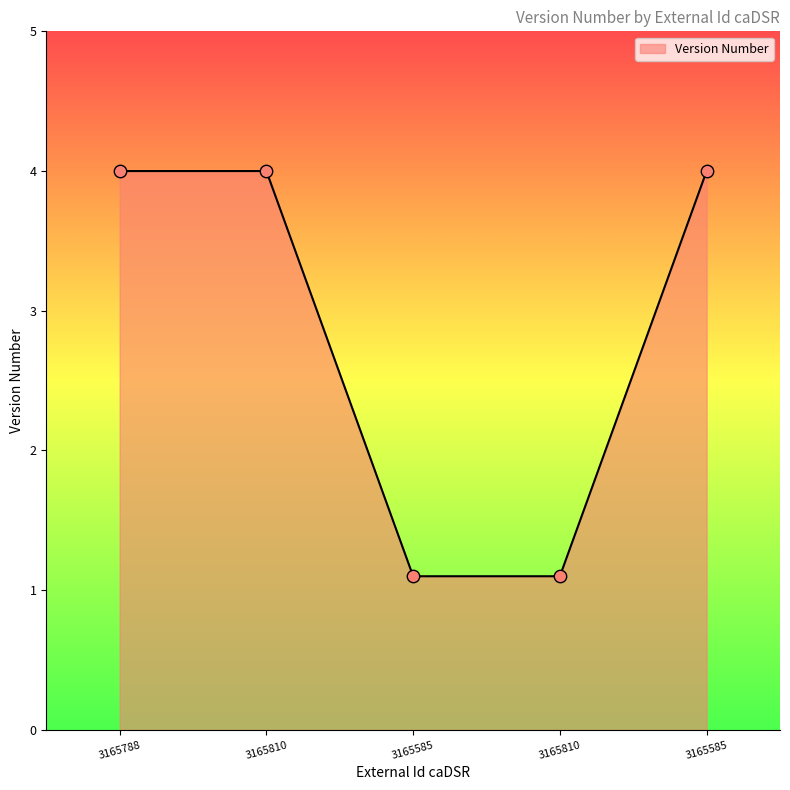

Is this an area chart (filled region under the line)?

Yes